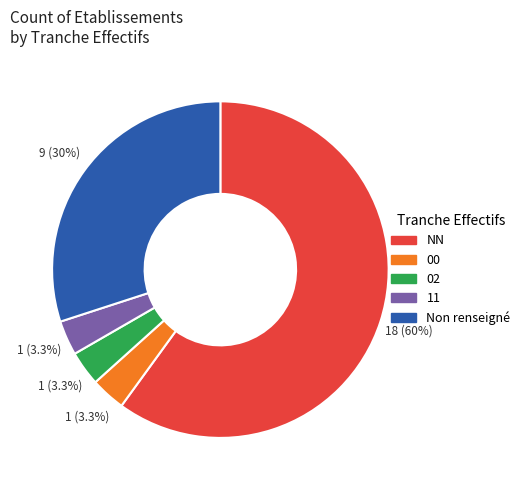

How many slices are in this pie chart?

5